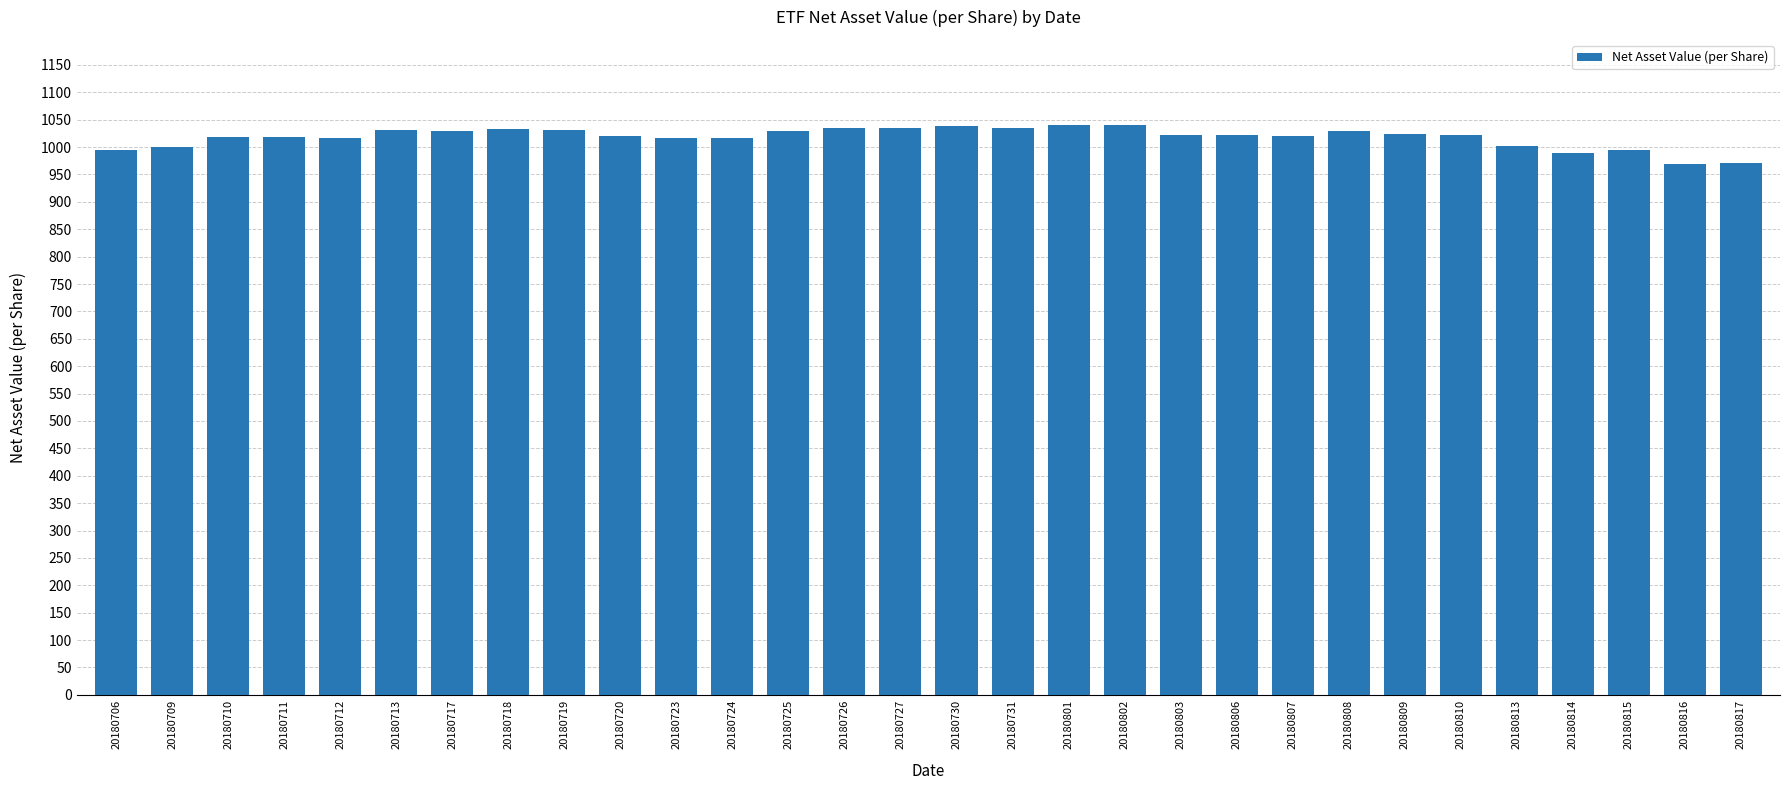

Approximately how many times larger is the value at 20180727 compared to 20180720?

1.0